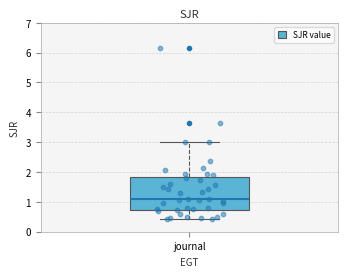

Transcribe this box plot: give where the median line is, the range the box spans, and where the two whiskers end, as read against the y-axis. The values are not printed on the chart, so give them approximately, as read against the axis.

median 1.1, box 0.7 to 1.8, whiskers 0.4 to 3.0